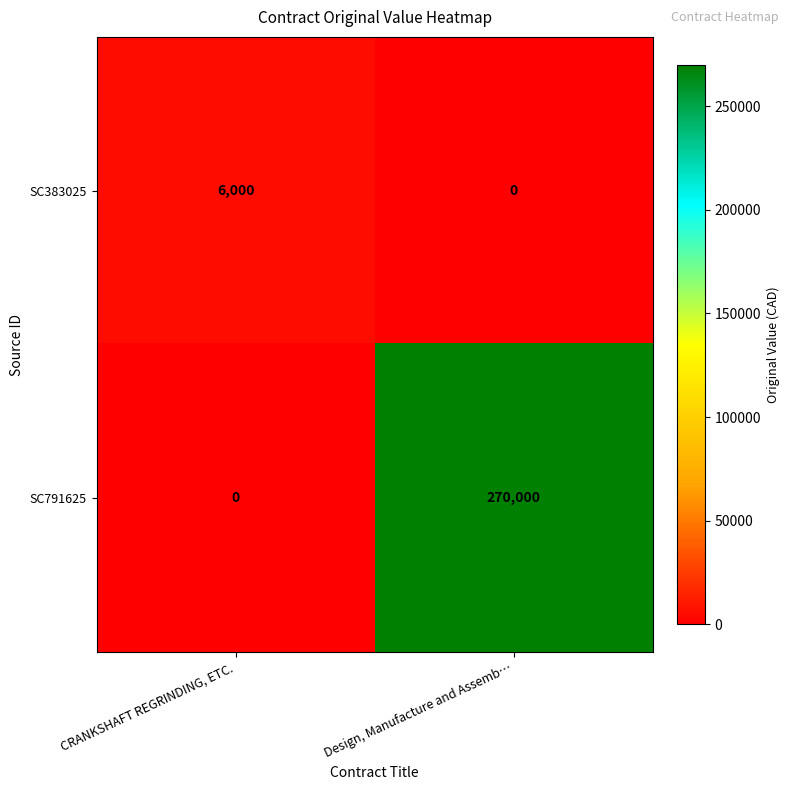

Reading left to right, extract all data points from this chart.

SC383025: 6000	0
SC791625: 0	270000